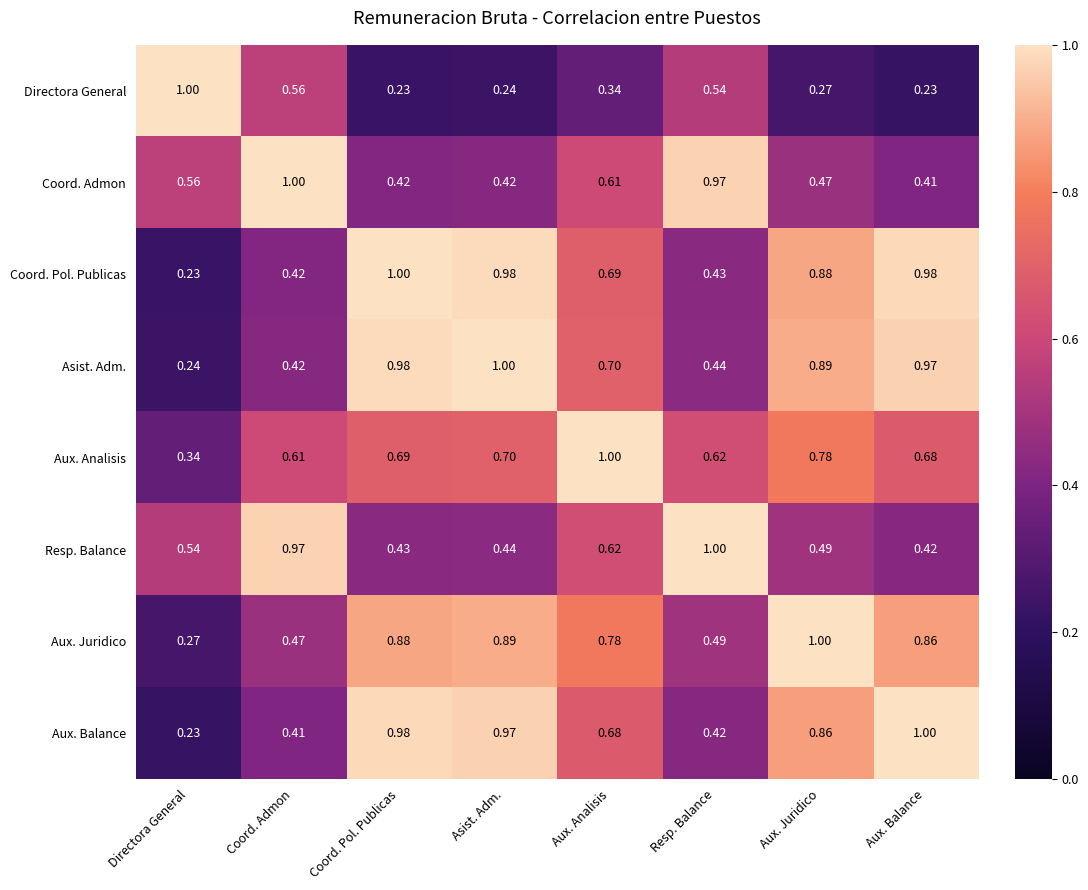

At which label does Asist. Adm. reach its peak?

Asist. Adm.